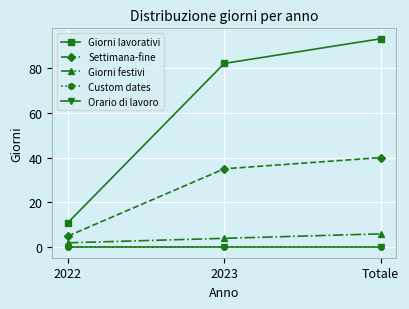

Reading left to right, transcribe all the data shown in this chart.

Giorni lavorativi: 11	82	93
Settimana-fine: 5	35	40
Giorni festivi: 2	4	6
Custom dates: 0	0	0
Orario di lavoro: 0	0	0